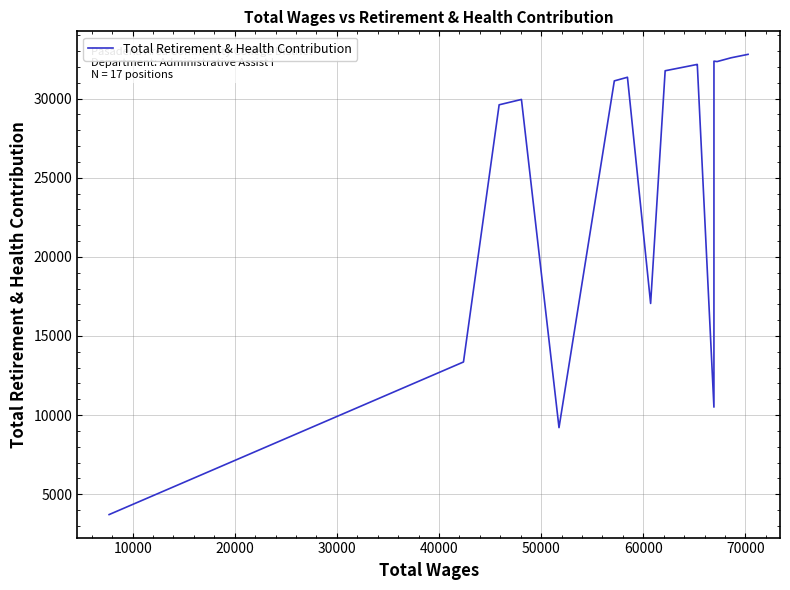

What is the difference between the maximum and minimum values?

29080